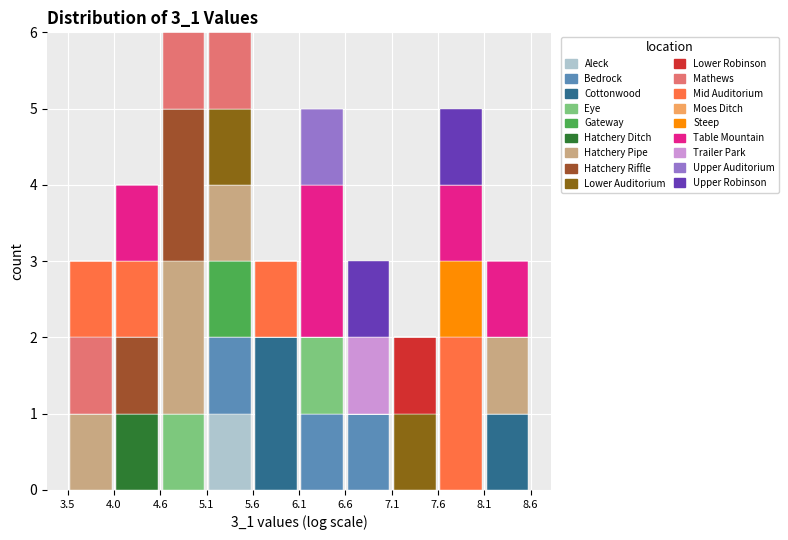

Reading left to right, transcribe this chart: for each stacked bar, give the range it covers on the x-axis and its total height. The values are not printed on the chart, so give them approximately, as read against the axis.

3.5 to 4.0: 3
4.0 to 4.6: 4
4.6 to 5.1: 6
5.1 to 5.6: 6
5.6 to 6.1: 3
6.1 to 6.6: 5
6.6 to 7.1: 3
7.1 to 7.6: 2
7.6 to 8.1: 5
8.1 to 8.6: 3